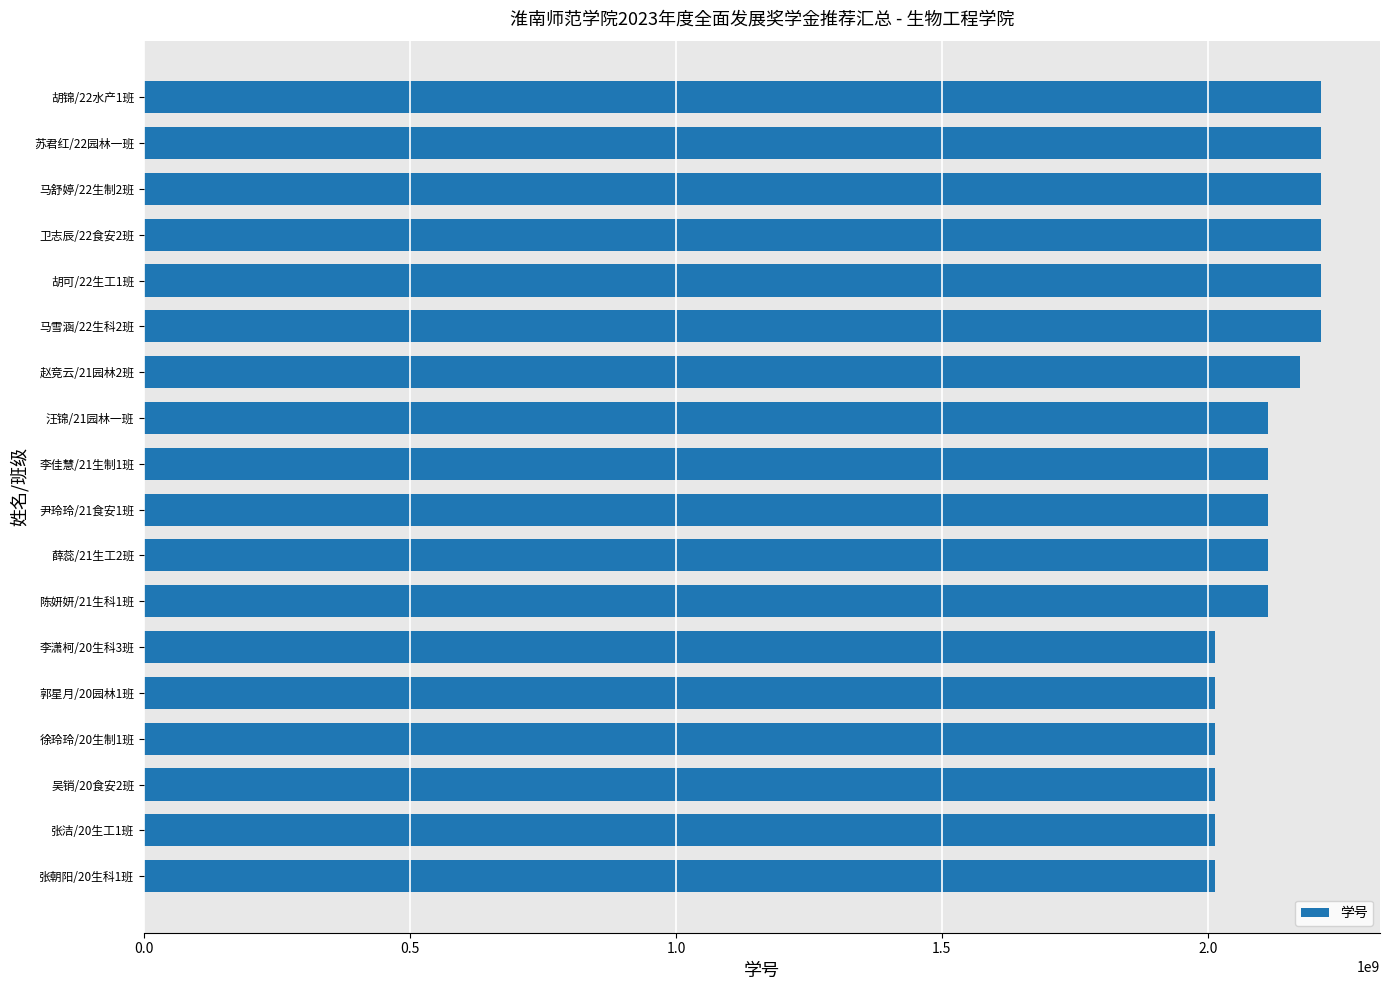

The value at 张朝阳/20生科1班 is 3545940528. True or false?

False